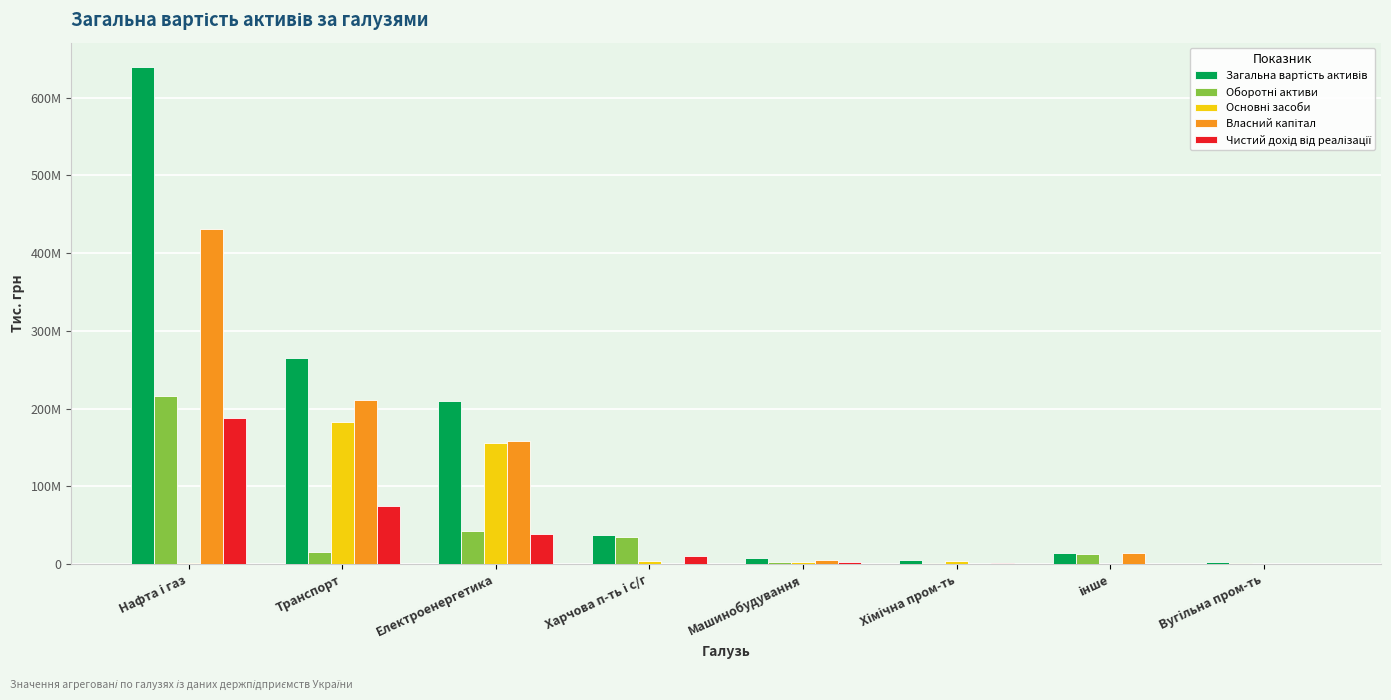

Between Харчова п-ть і с/г and Хімічна пром-ть, which is larger?

Харчова п-ть і с/г